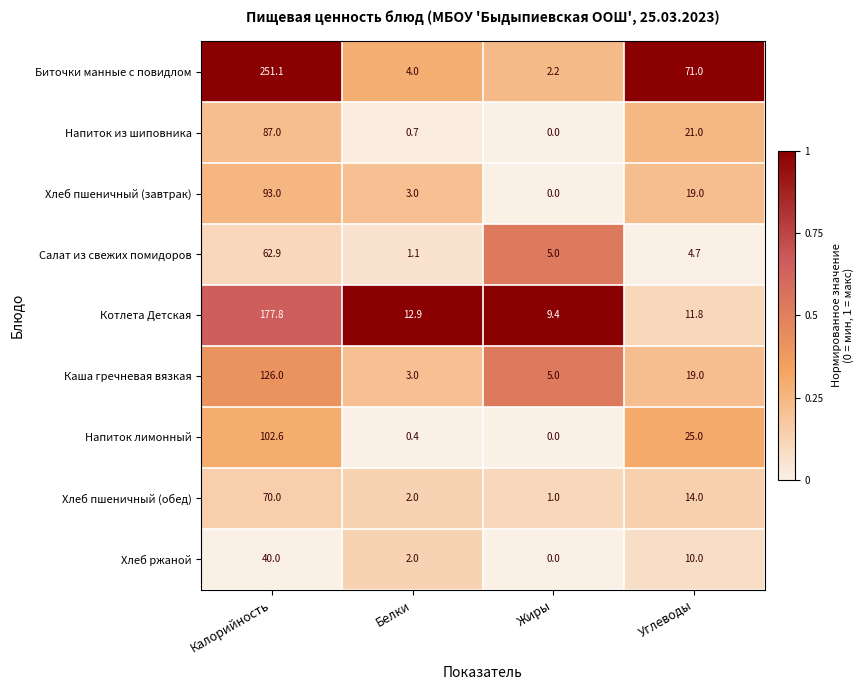

At which category does the chart reach its minimum across all series?

Жиры